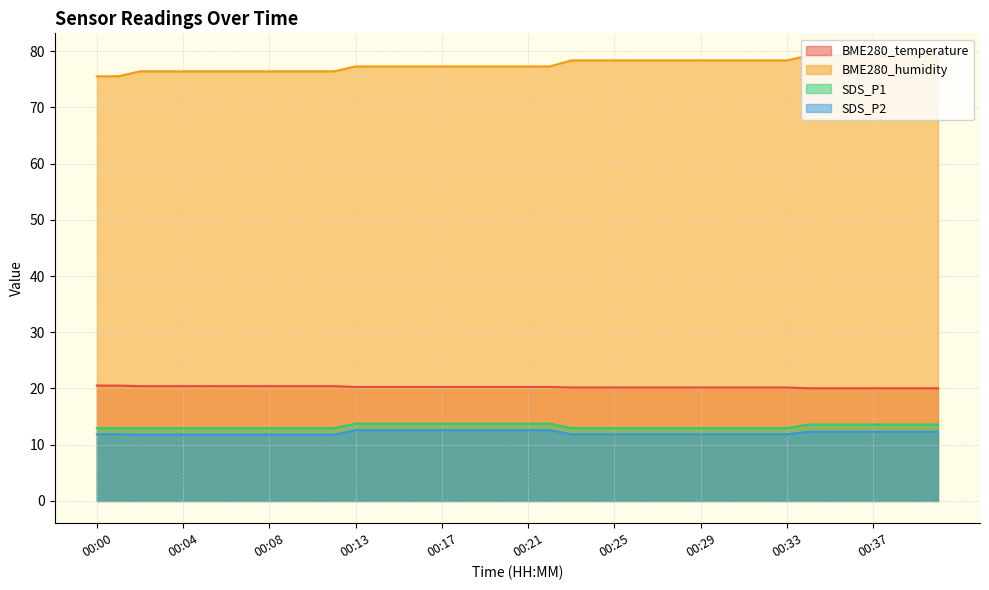

Reading left to right, transcribe all the data shown in this chart.

BME280_temperature: 00:00=20.5	00:01=20.5	00:02=20.4	00:03=20.4	00:04=20.4	00:05=20.4	00:06=20.4	00:07=20.4	00:08=20.4	00:10=20.4	00:11=20.4	00:12=20.4	00:13=20.3	00:14=20.3	00:15=20.3	00:16=20.3	00:17=20.3	00:18=20.3	00:19=20.3	00:20=20.3	00:21=20.3	00:22=20.3	00:23=20.2	00:24=20.2	00:25=20.2	00:26=20.2	00:27=20.2	00:28=20.2	00:29=20.2	00:30=20.2	00:31=20.2	00:32=20.2	00:33=20.2	00:34=20.0	00:35=20.0	00:36=20.0	00:37=20.0	00:38=20.0	00:39=20.0	00:40=20.0
BME280_humidity: 00:00=75.5	00:01=75.5	00:02=76.4	00:03=76.4	00:04=76.4	00:05=76.4	00:06=76.4	00:07=76.4	00:08=76.4	00:10=76.4	00:11=76.4	00:12=76.4	00:13=77.3	00:14=77.3	00:15=77.3	00:16=77.3	00:17=77.3	00:18=77.3	00:19=77.3	00:20=77.3	00:21=77.3	00:22=77.3	00:23=78.3	00:24=78.3	00:25=78.3	00:26=78.3	00:27=78.3	00:28=78.3	00:29=78.3	00:30=78.3	00:31=78.3	00:32=78.3	00:33=78.3	00:34=79.2	00:35=79.2	00:36=79.2	00:37=79.2	00:38=79.2	00:39=79.2	00:40=79.2
SDS_P1: 00:00=12.9	00:01=12.9	00:02=12.9	00:03=12.9	00:04=12.9	00:05=12.9	00:06=12.9	00:07=12.9	00:08=12.9	00:10=12.9	00:11=12.9	00:12=12.9	00:13=13.8	00:14=13.8	00:15=13.8	00:16=13.8	00:17=13.8	00:18=13.8	00:19=13.8	00:20=13.8	00:21=13.8	00:22=13.8	00:23=12.9	00:24=12.9	00:25=12.9	00:26=12.9	00:27=12.9	00:28=12.9	00:29=12.9	00:30=12.9	00:31=12.9	00:32=12.9	00:33=12.9	00:34=13.6	00:35=13.6	00:36=13.6	00:37=13.6	00:38=13.6	00:39=13.6	00:40=13.6
SDS_P2: 00:00=11.8	00:01=11.8	00:02=11.8	00:03=11.8	00:04=11.8	00:05=11.8	00:06=11.8	00:07=11.8	00:08=11.8	00:10=11.8	00:11=11.8	00:12=11.8	00:13=12.6	00:14=12.6	00:15=12.6	00:16=12.6	00:17=12.6	00:18=12.6	00:19=12.6	00:20=12.6	00:21=12.6	00:22=12.6	00:23=11.8	00:24=11.8	00:25=11.8	00:26=11.8	00:27=11.8	00:28=11.8	00:29=11.8	00:30=11.8	00:31=11.8	00:32=11.8	00:33=11.8	00:34=12.3	00:35=12.3	00:36=12.3	00:37=12.3	00:38=12.3	00:39=12.3	00:40=12.3